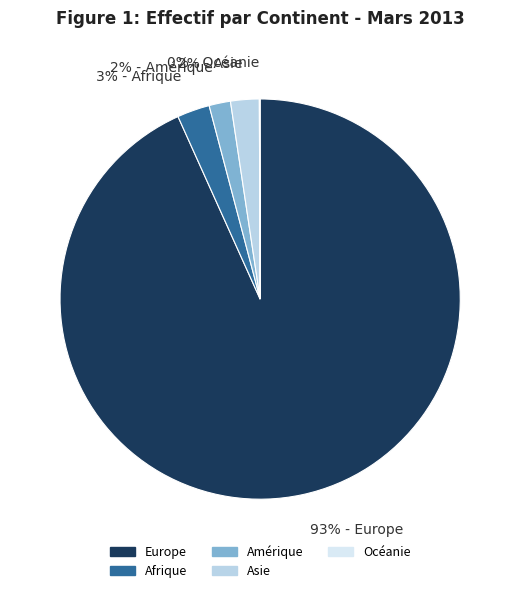

Does any single category account for the majority?

Yes